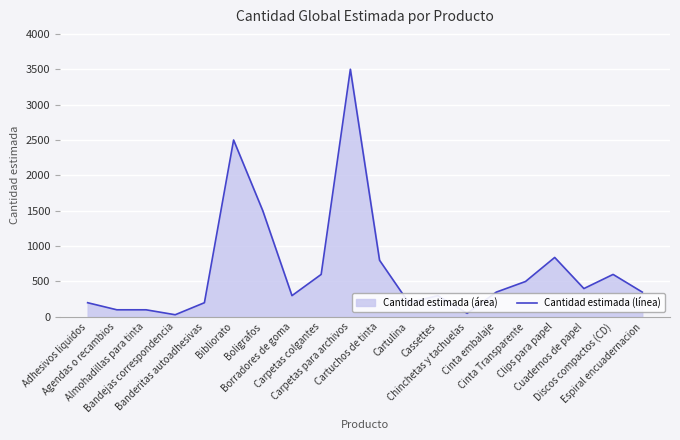

What is the change in value from Boligrafos to Cartuchos de tinta?

-700